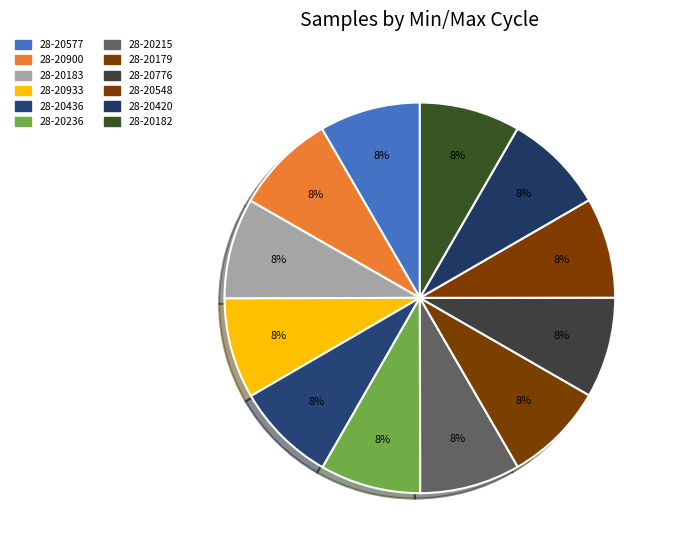

True or false: 28-20548 accounts for 8% of the total.

True